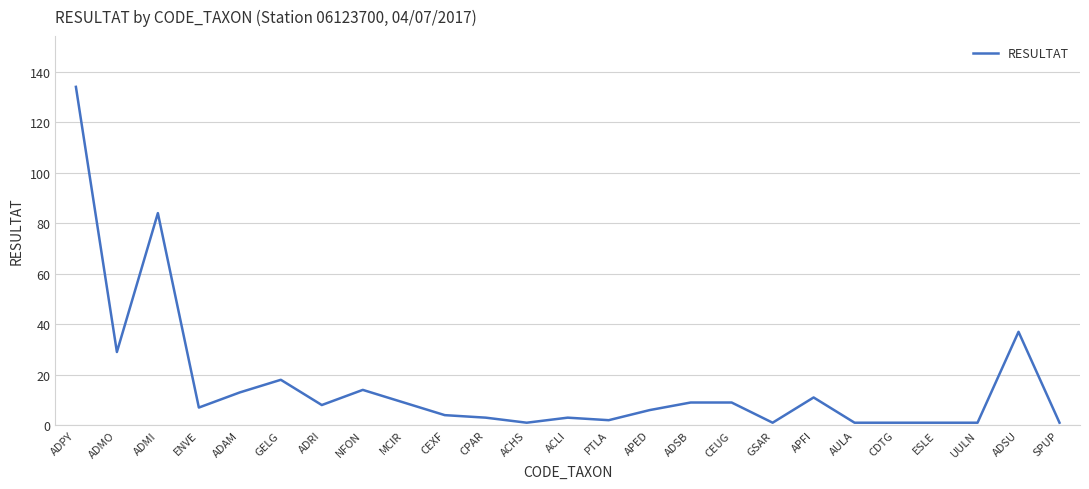

What position from the left is MCIR?

9